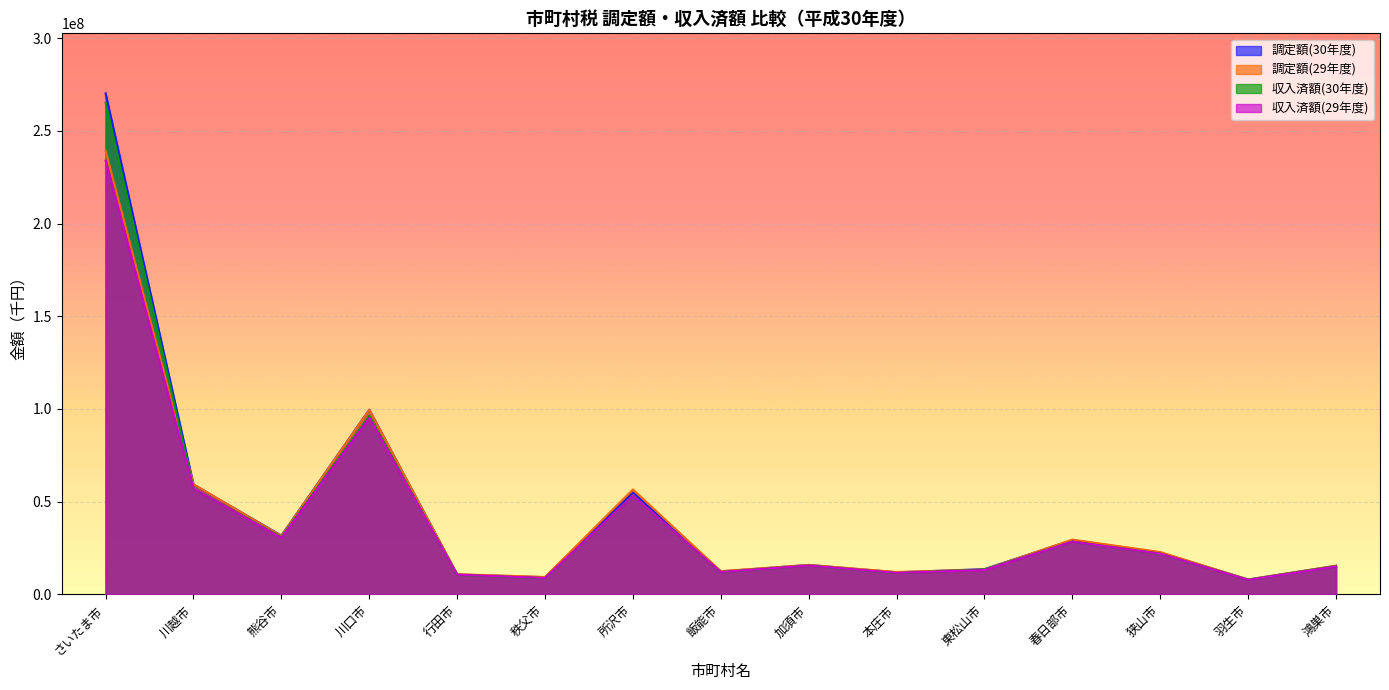

Is the value of 調定額(30年度) at 東松山市 greater than the value of 調定額(29年度) at 春日部市?

No